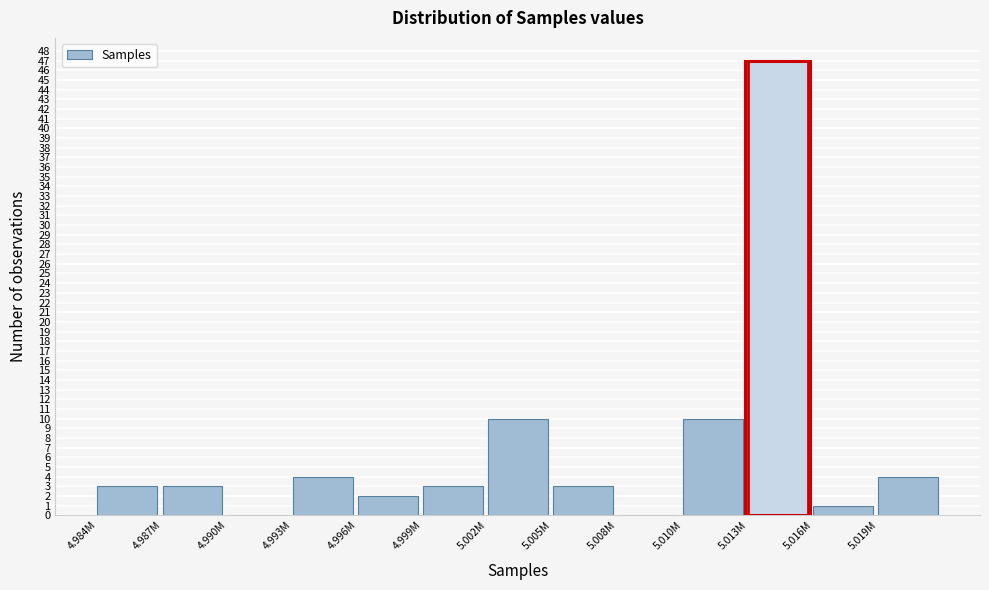

Reading left to right, what are all the values shown in this chart?

4.984M=3	4.987M=3	4.990M=0	4.993M=4	4.996M=2	4.999M=3	5.002M=10	5.005M=3	5.008M=0	5.010M=10	5.013M=47	5.016M=1	5.019M=4